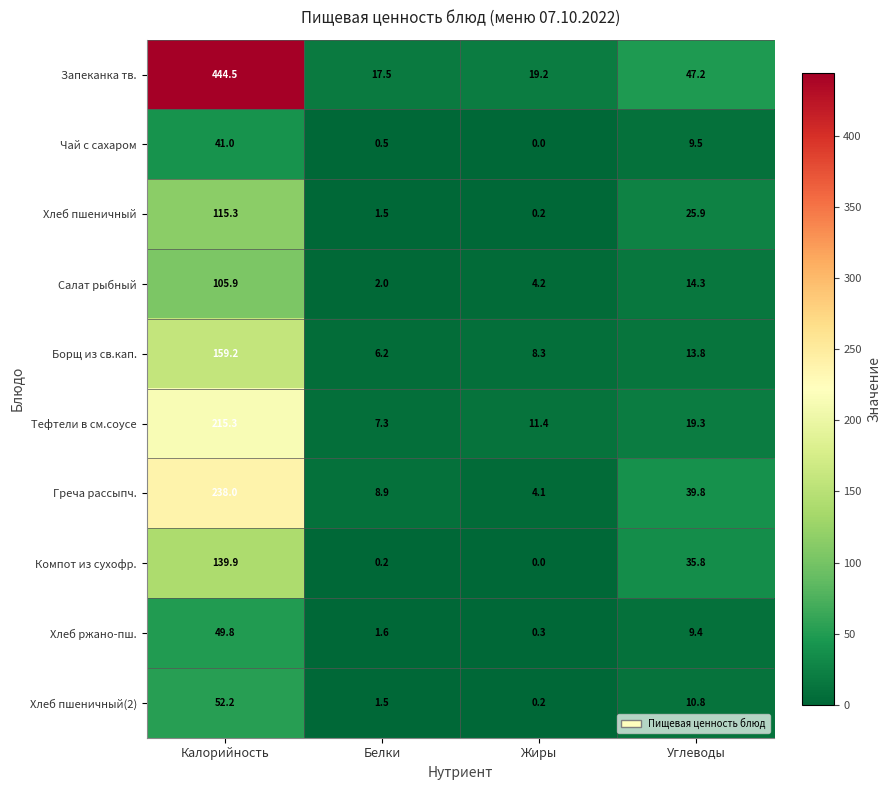

Which category has the highest value across all series?

Калорийность